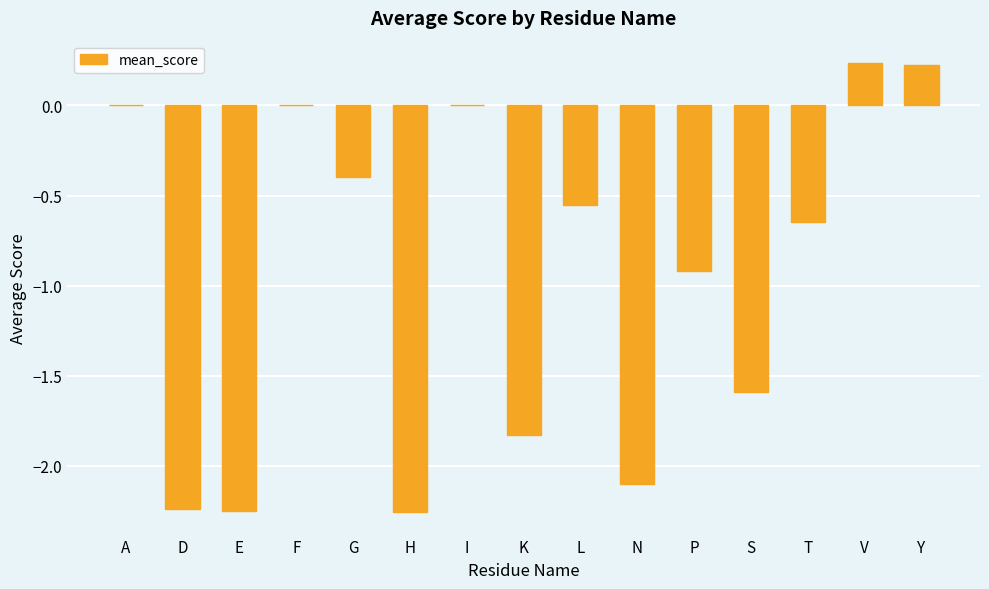

What is the sum of the values at S and H?

-3.8